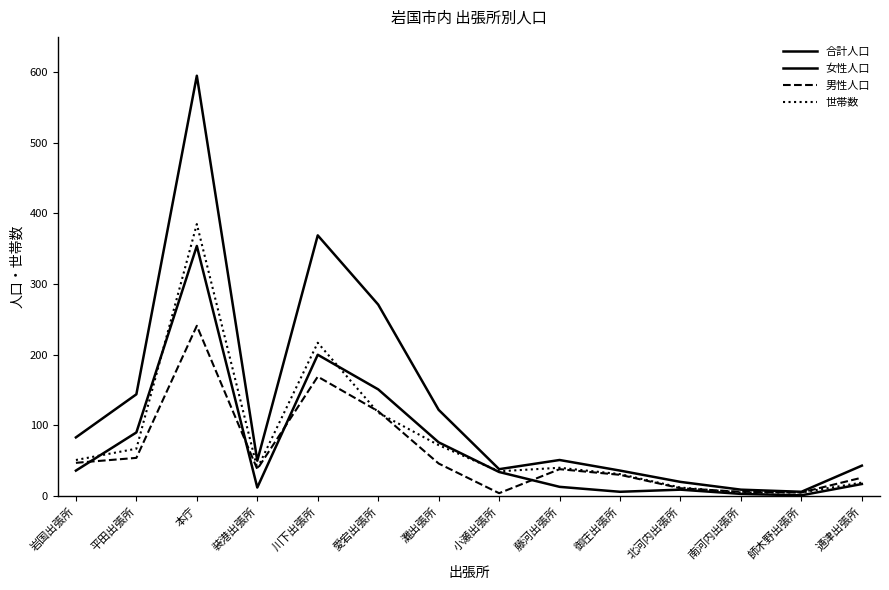

How many lines are shown in the chart?

4